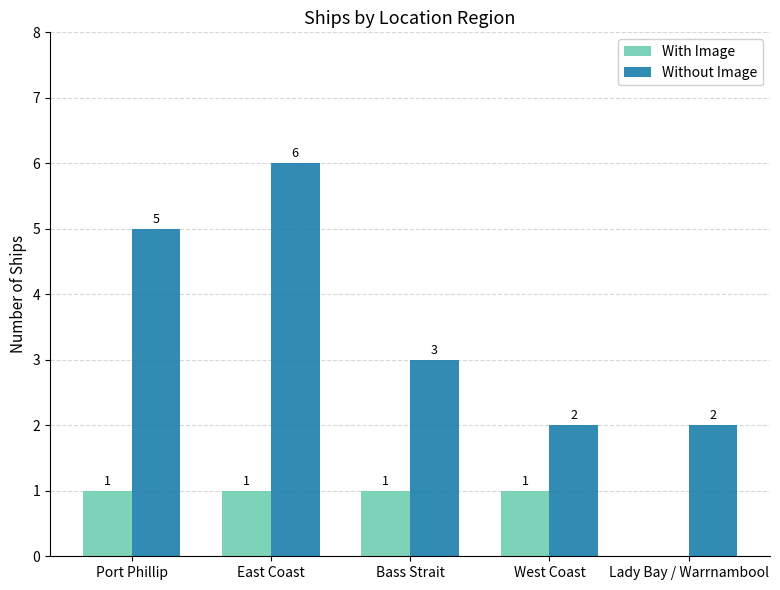

Which label corresponds to the largest value in the chart?

East Coast